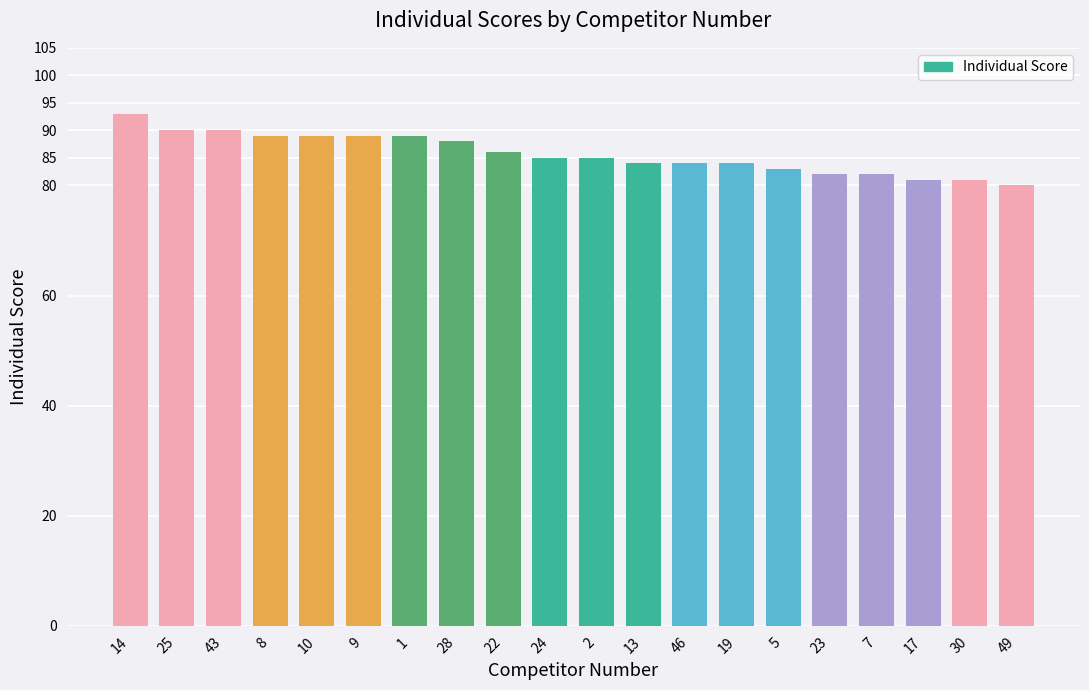

What is the label of the 14th bar from the left?

19